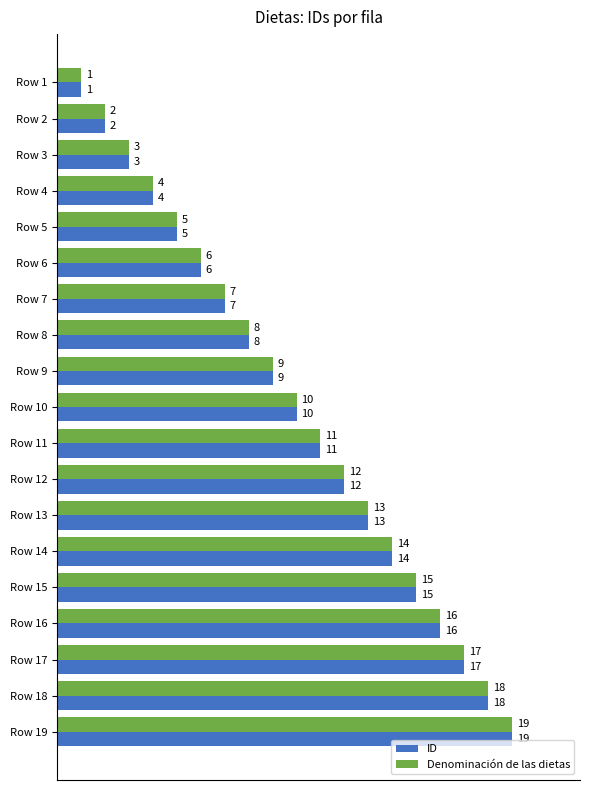

What is the approximate value of ID at Row 7, to the nearest 5?

5